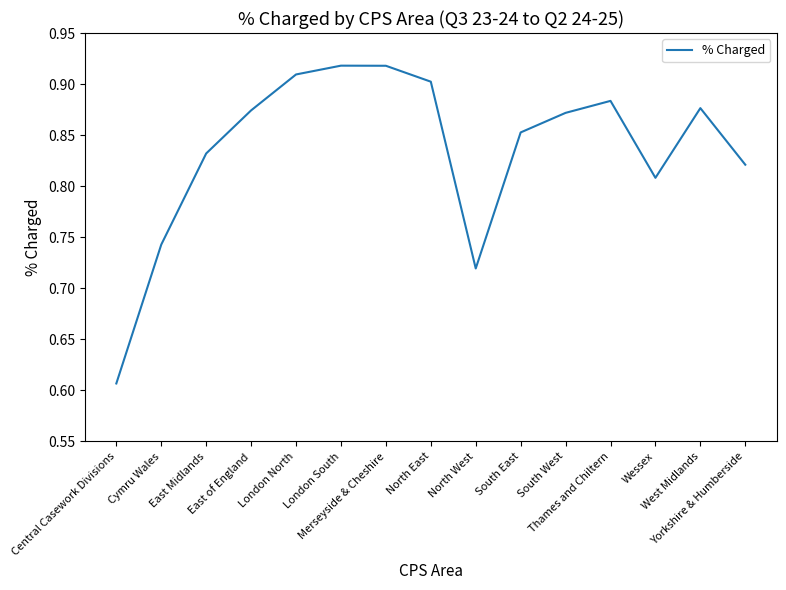

What is the difference between the maximum and minimum values?

0.3